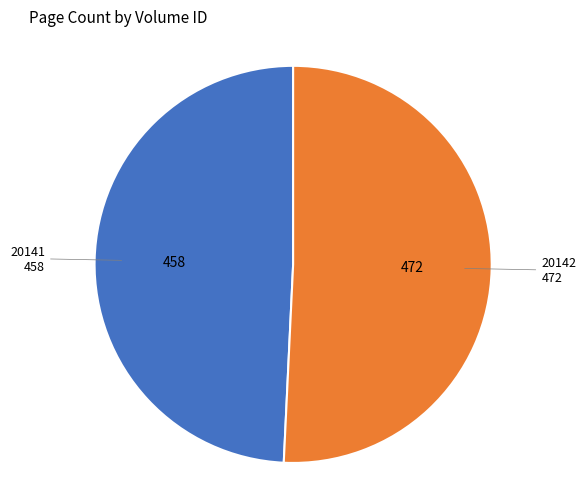

Count the number of slices in the pie.

2